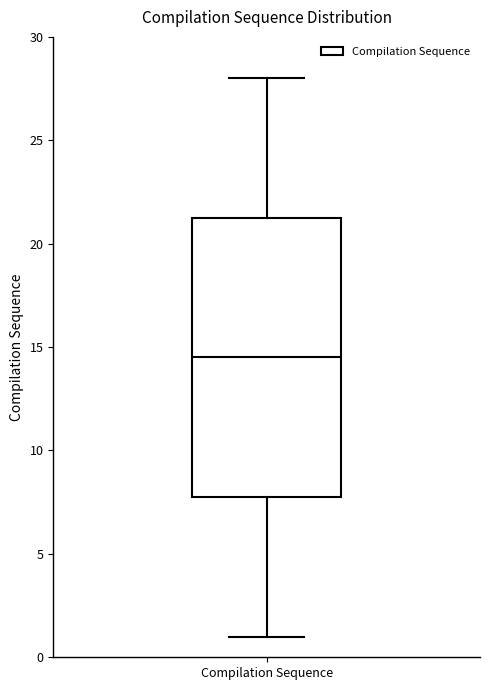

Transcribe this box plot: give where the median line is, the range the box spans, and where the two whiskers end, as read against the y-axis. The values are not printed on the chart, so give them approximately, as read against the axis.

median 14.5, box 8.0 to 21.5, whiskers 1.0 to 28.0